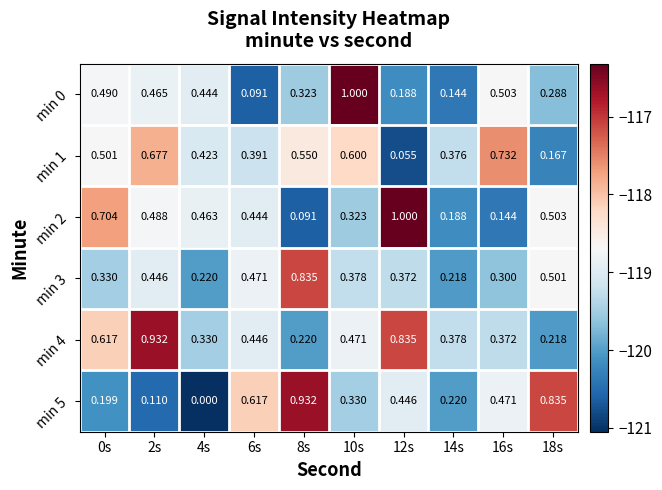

Count the number of data series in this chart.

6